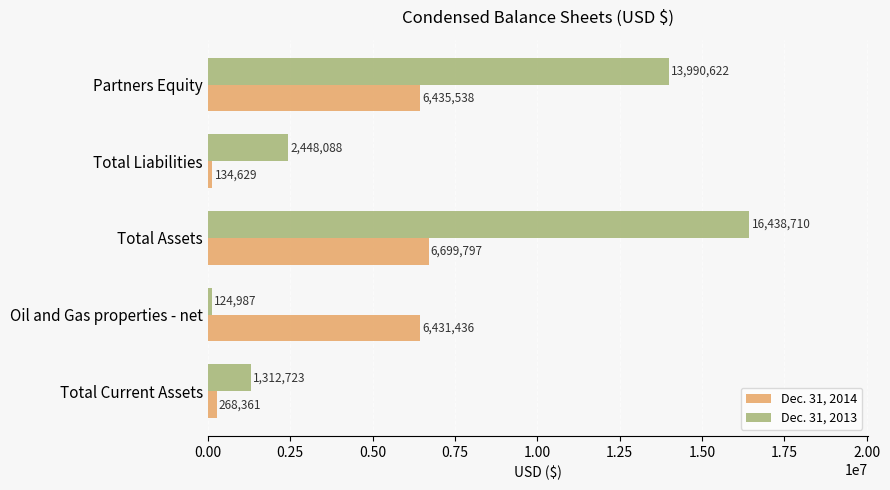

How many data points in Dec. 31, 2013 are less than 2448088?

2